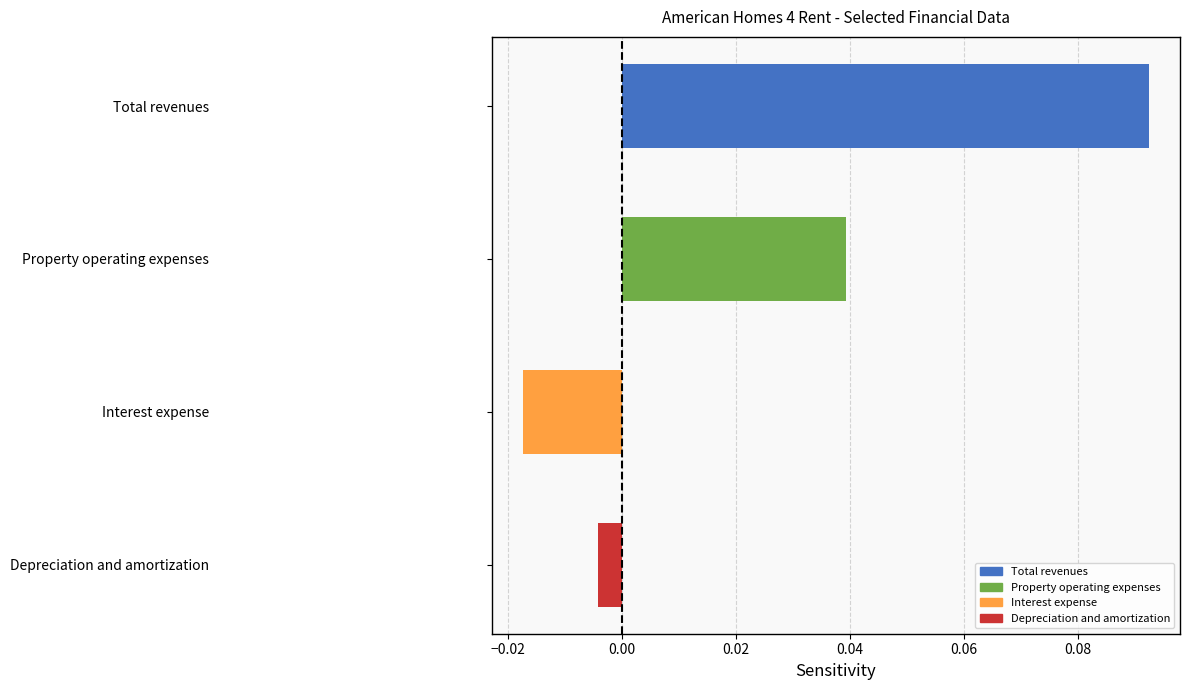

How many values are below zero?

2